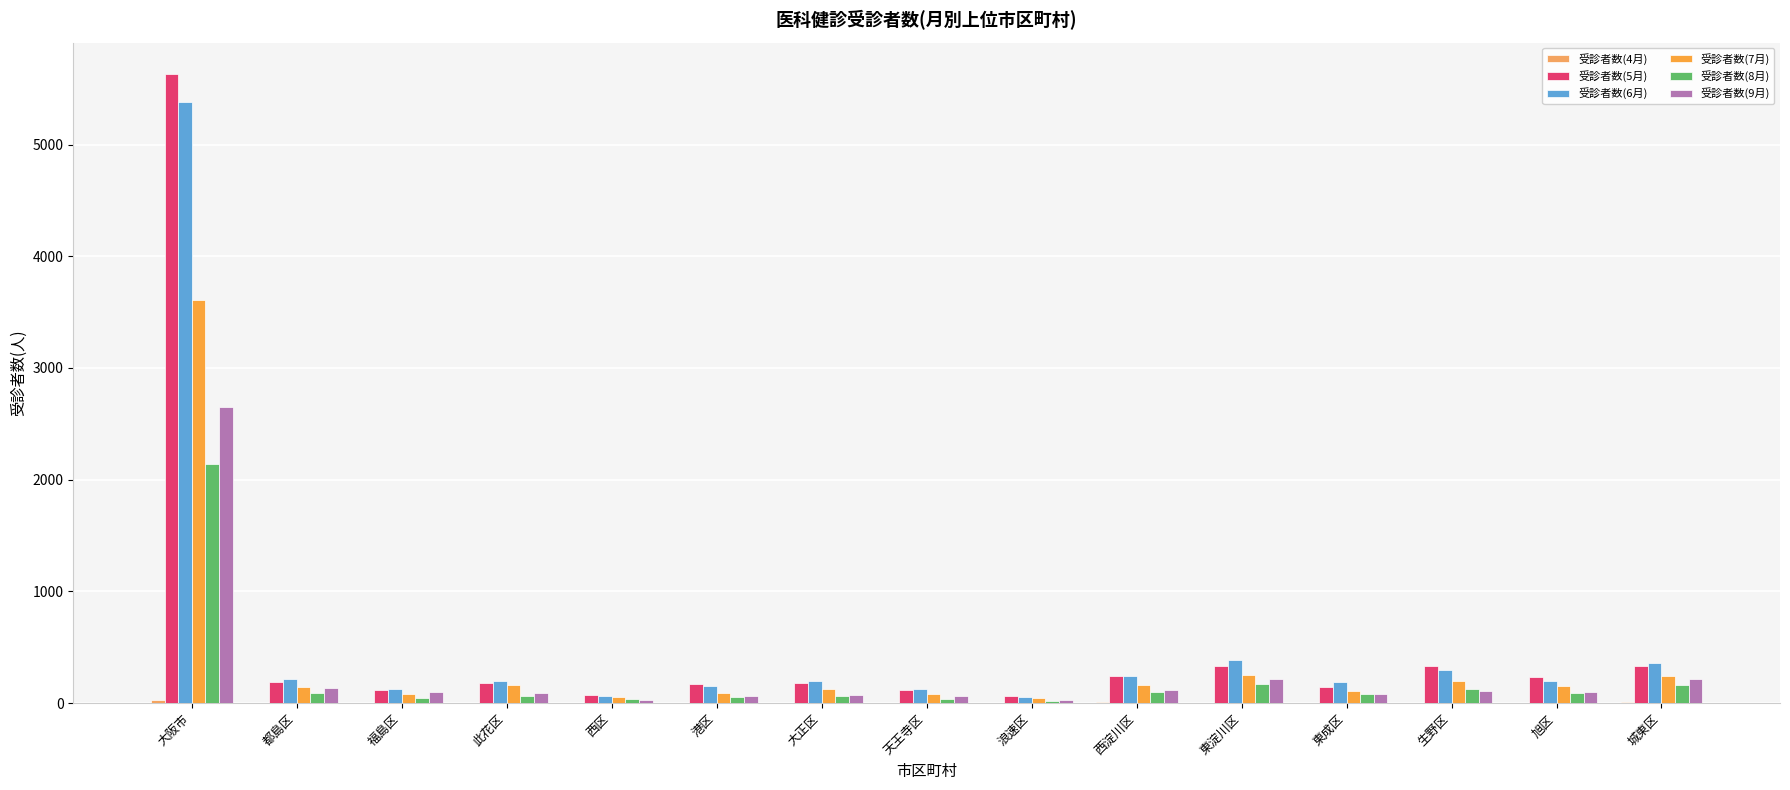

Reading right to left, what are all the values shown in this chart?

受診者数(4月): 10	0	1	0	0	10	0	1	0	0	0	0	0	0	30
受診者数(5月): 332	232	336	143	329	240	66	119	181	171	70	181	118	190	5630
受診者数(6月): 357	195	296	190	390	240	58	128	194	154	63	199	125	213	5381
受診者数(7月): 244	151	196	109	253	167	43	85	130	92	54	165	84	142	3610
受診者数(8月): 160	95	125	81	172	103	16	37	61	58	37	63	45	90	2143
受診者数(9月): 212	96	109	80	214	115	25	64	71	68	27	90	97	133	2648